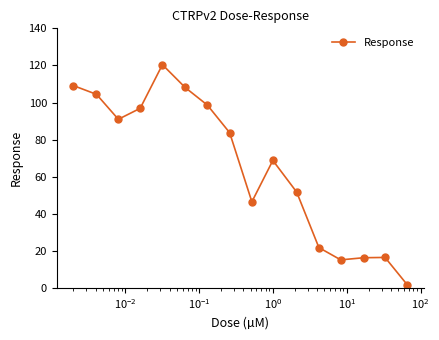

True or false: the data has more than 0 interior local peaks.

True